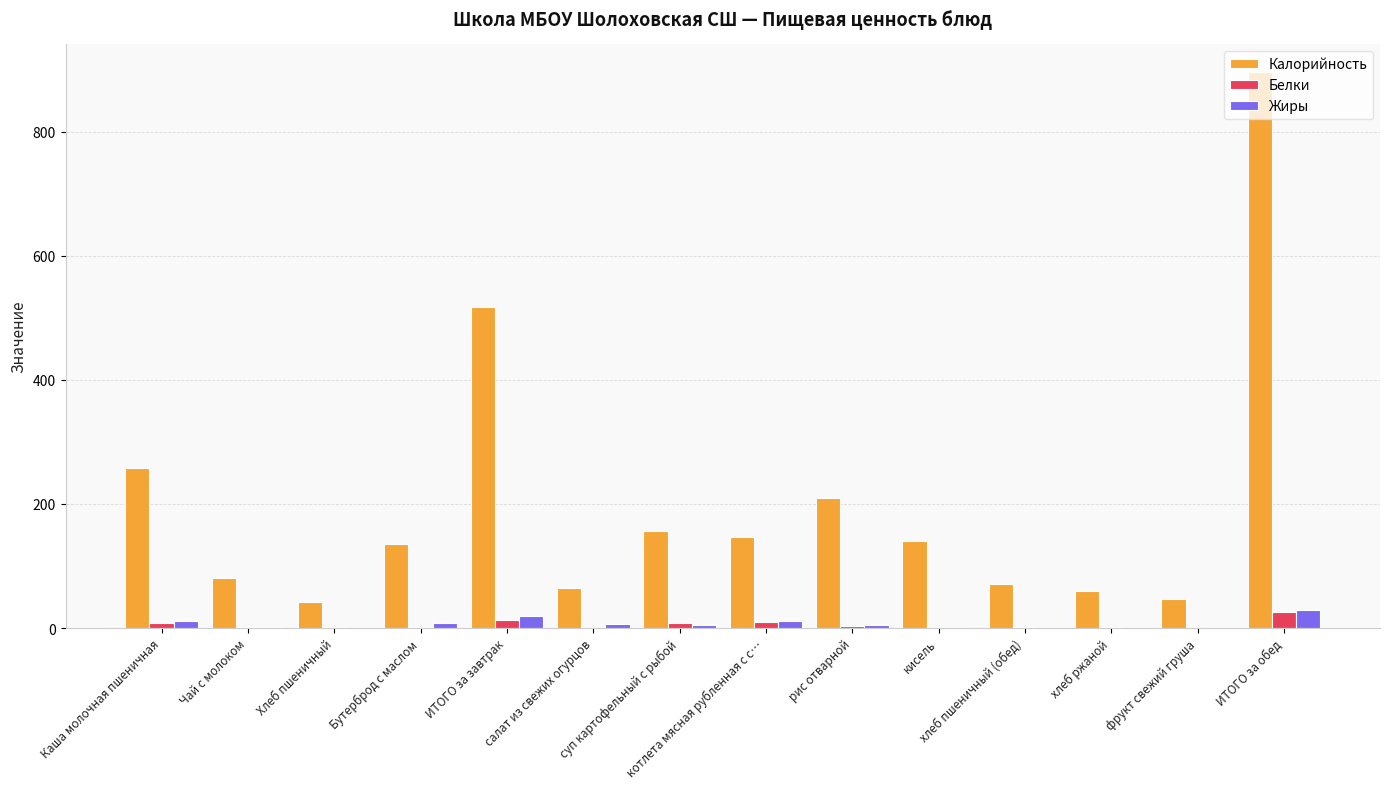

What is the sum of all Жиры values?

96.7